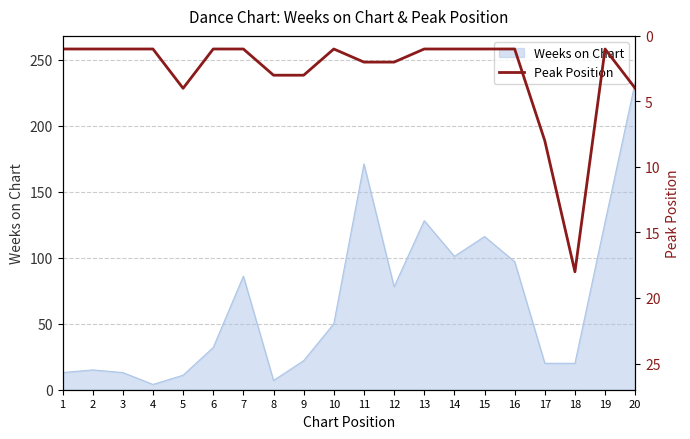

How many lines are shown in the chart?

1